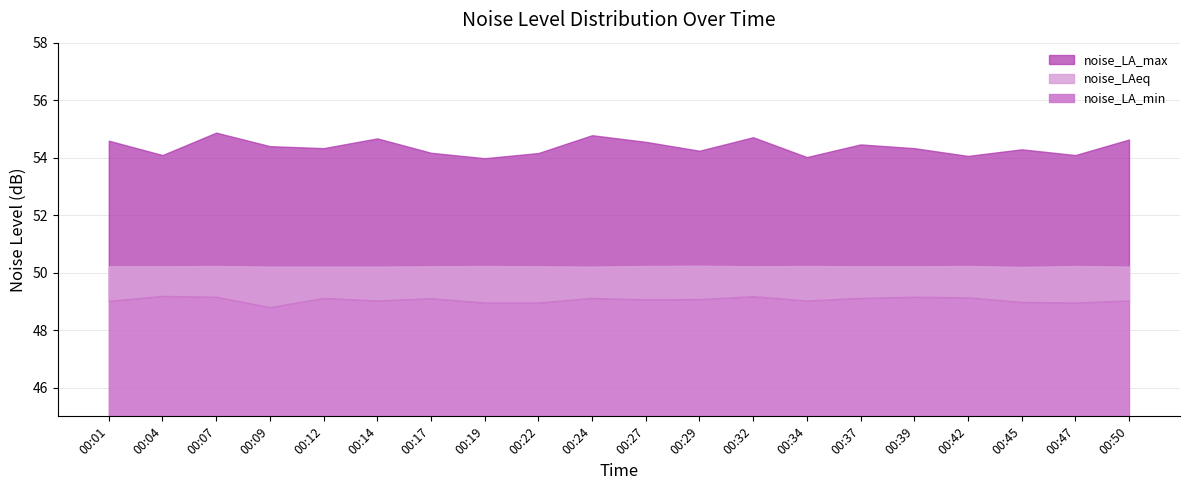

How many data points in noise_LA_min are less than 49?

5